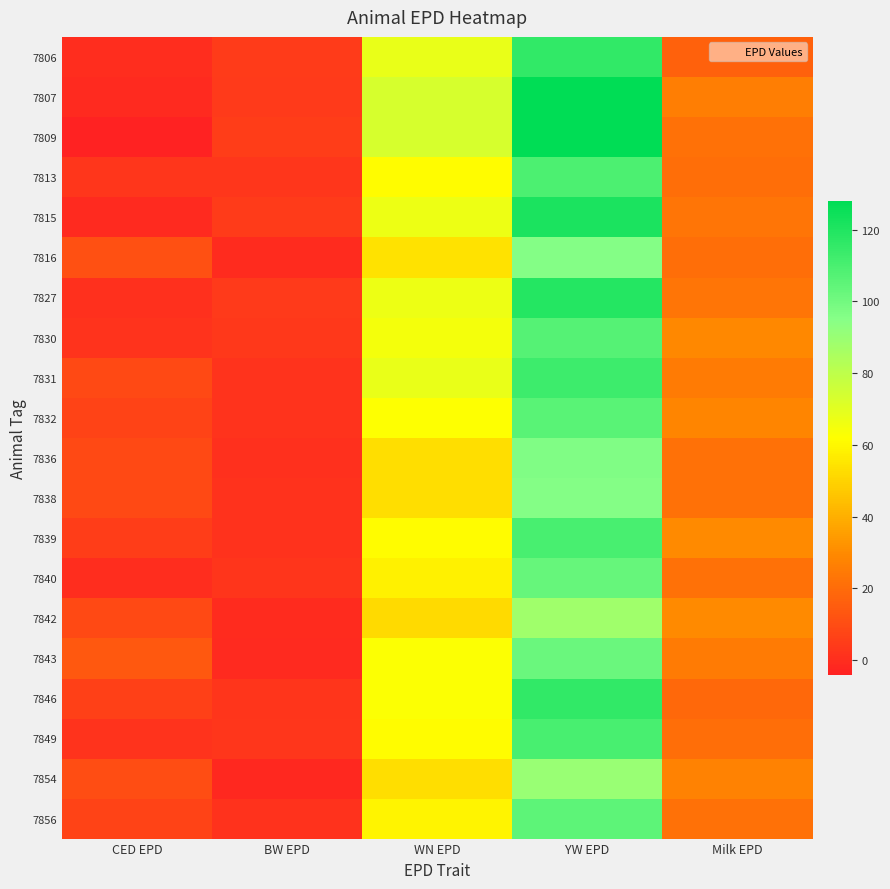

Reading right to left, list all the values displayed in this chart.

7806: Milk EPD=17.0	YW EPD=116.0	WN EPD=68.0	BW EPD=4.4	CED EPD=0.0
7807: Milk EPD=26.0	YW EPD=128.0	WN EPD=73.0	BW EPD=4.2	CED EPD=-1.0
7809: Milk EPD=22.0	YW EPD=128.0	WN EPD=73.0	BW EPD=4.8	CED EPD=-4.0
7813: Milk EPD=21.0	YW EPD=109.0	WN EPD=61.0	BW EPD=2.8	CED EPD=3.0
7815: Milk EPD=23.0	YW EPD=121.0	WN EPD=67.0	BW EPD=4.7	CED EPD=-1.0
7816: Milk EPD=21.0	YW EPD=96.0	WN EPD=54.0	BW EPD=-0.5	CED EPD=11.0
7827: Milk EPD=23.0	YW EPD=119.0	WN EPD=67.0	BW EPD=3.8	CED EPD=1.0
7830: Milk EPD=29.0	YW EPD=107.0	WN EPD=65.0	BW EPD=3.6	CED EPD=2.0
7831: Milk EPD=25.0	YW EPD=113.0	WN EPD=68.0	BW EPD=1.8	CED EPD=9.0
7832: Milk EPD=28.0	YW EPD=106.0	WN EPD=62.0	BW EPD=1.7	CED EPD=7.0
7836: Milk EPD=22.0	YW EPD=97.0	WN EPD=53.0	BW EPD=0.9	CED EPD=9.0
7838: Milk EPD=22.0	YW EPD=96.0	WN EPD=53.0	BW EPD=1.6	CED EPD=9.0
7839: Milk EPD=30.0	YW EPD=110.0	WN EPD=61.0	BW EPD=1.5	CED EPD=5.0
7840: Milk EPD=22.0	YW EPD=103.0	WN EPD=58.0	BW EPD=2.4	CED EPD=0.0
7842: Milk EPD=30.0	YW EPD=88.0	WN EPD=52.0	BW EPD=-0.8	CED EPD=9.0
7843: Milk EPD=25.0	YW EPD=102.0	WN EPD=63.0	BW EPD=-1.2	CED EPD=14.0
7846: Milk EPD=19.0	YW EPD=116.0	WN EPD=63.0	BW EPD=2.2	CED EPD=6.0
7849: Milk EPD=21.0	YW EPD=110.0	WN EPD=61.0	BW EPD=2.8	CED EPD=2.0
7854: Milk EPD=27.0	YW EPD=90.0	WN EPD=53.0	BW EPD=-1.6	CED EPD=10.0
7856: Milk EPD=22.0	YW EPD=105.0	WN EPD=59.0	BW EPD=1.4	CED EPD=7.0